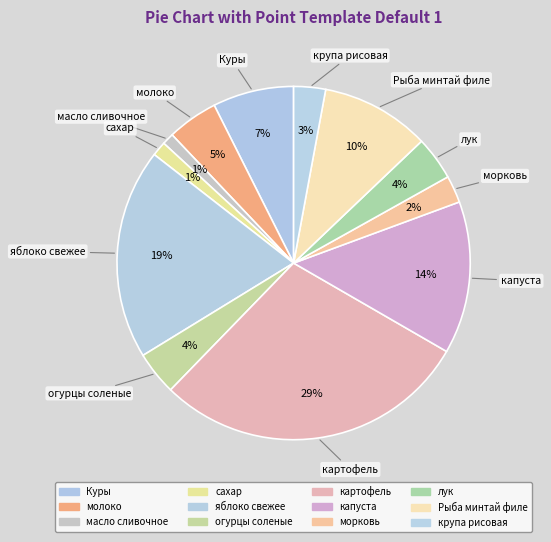

Count the number of slices in the pie.

12